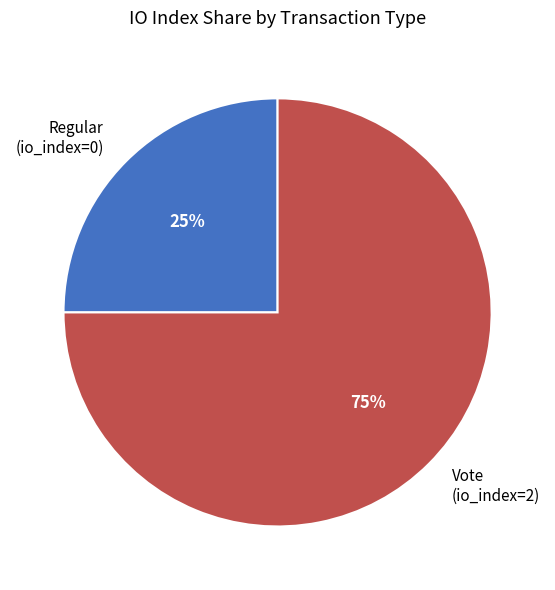

How many segments does this pie chart have?

2